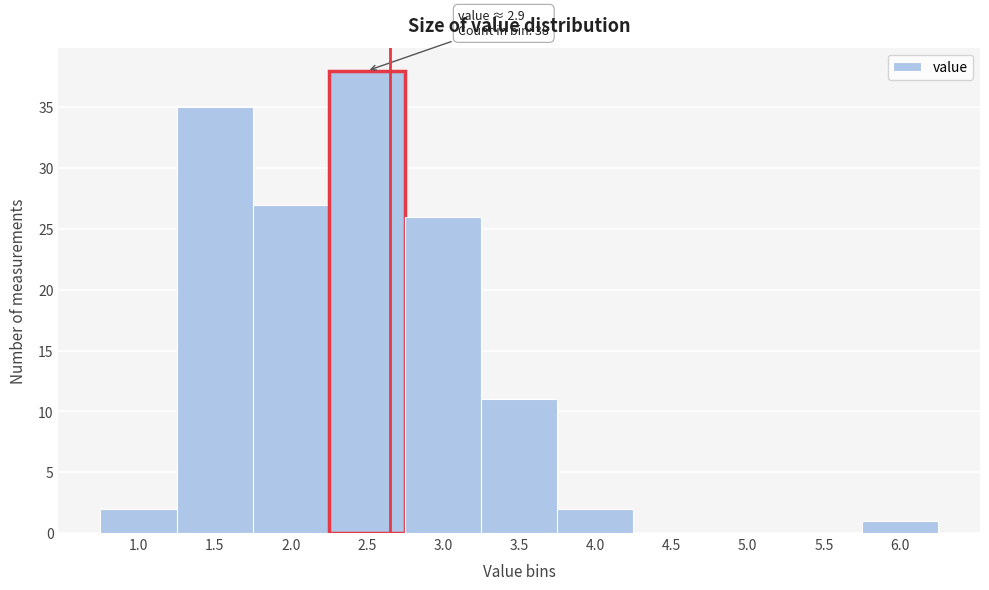

Reading left to right, what are all the values shown in this chart?

1.0=2	1.5=35	2.0=27	2.5=38	3.0=26	3.5=11	4.0=2	4.5=0	5.0=0	5.5=0	6.0=1